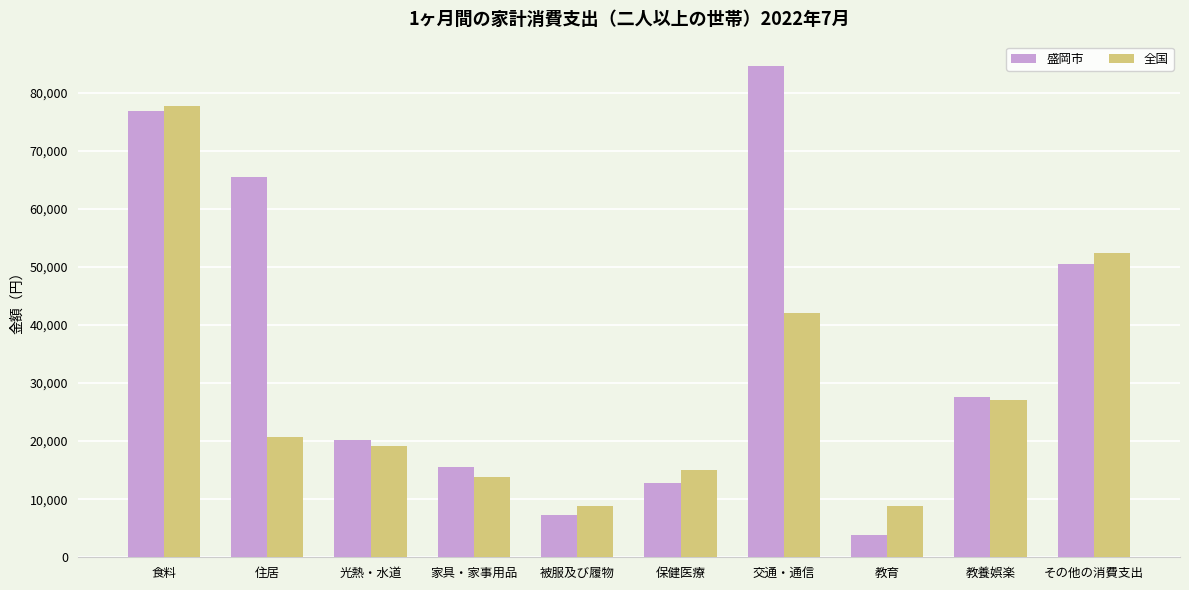

Is the value of 盛岡市 at 家具・家事用品 greater than the value of 全国 at 住居?

No